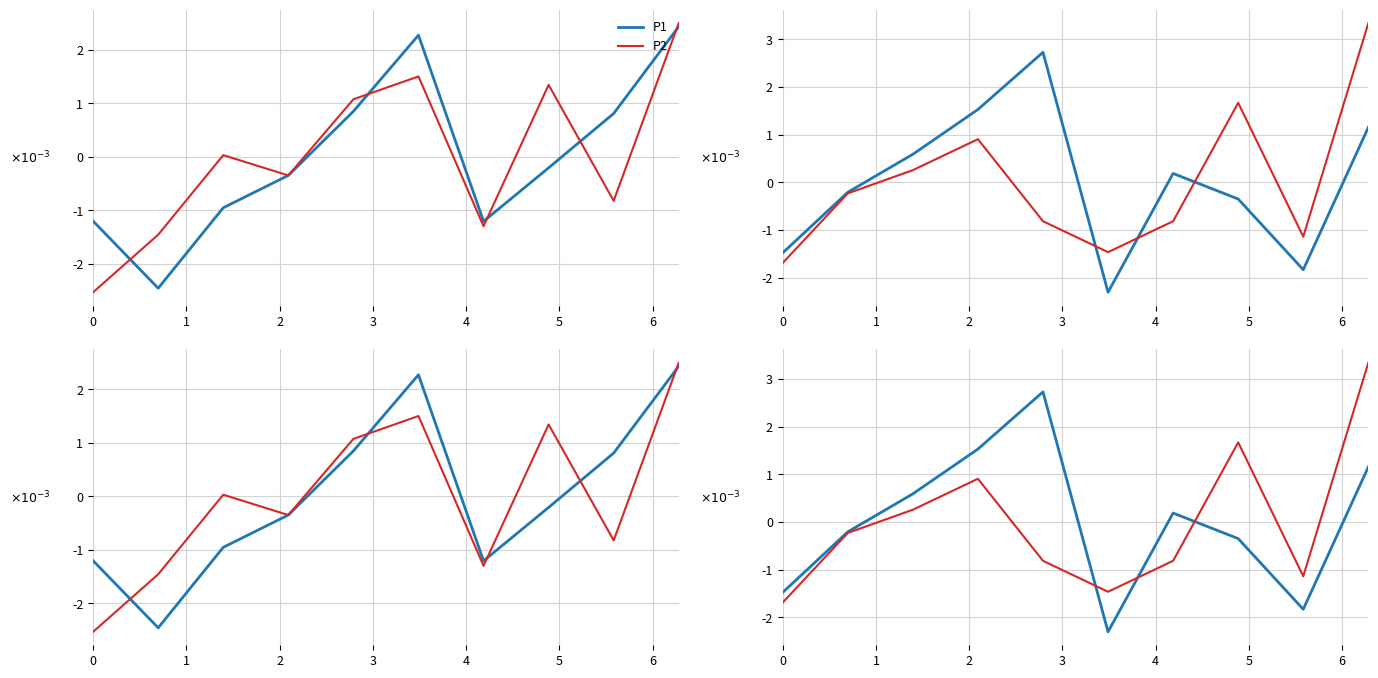

How many values in P2 are below zero?

6